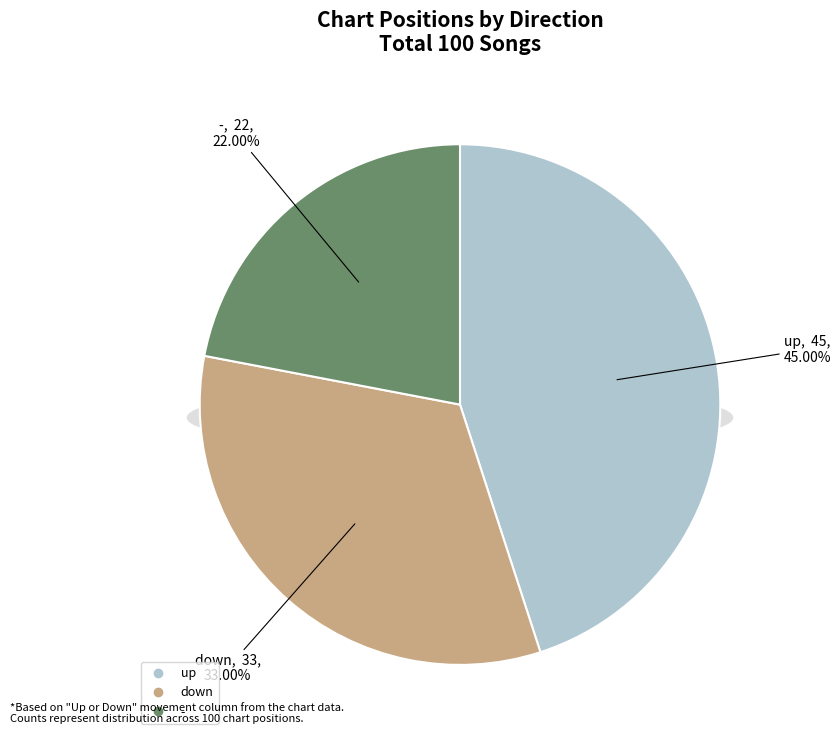

To the nearest percent, what percentage of the pie is up?

45%